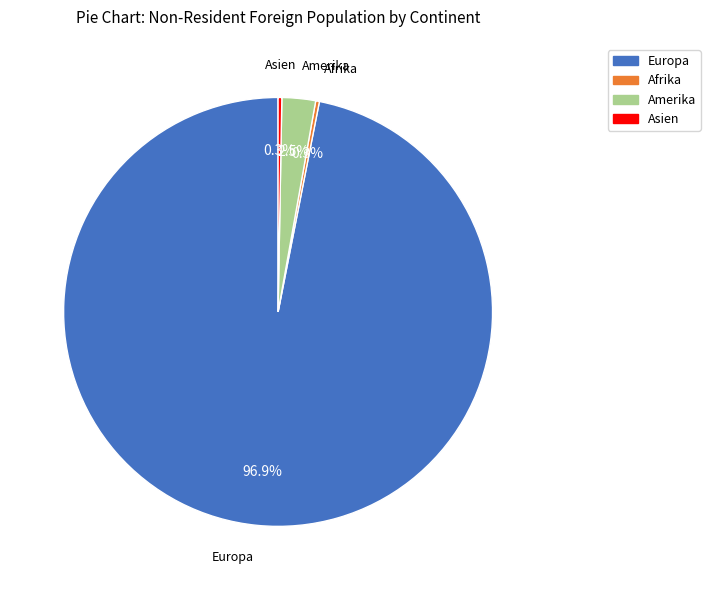

Is there any slice that represents more than half of the pie?

Yes